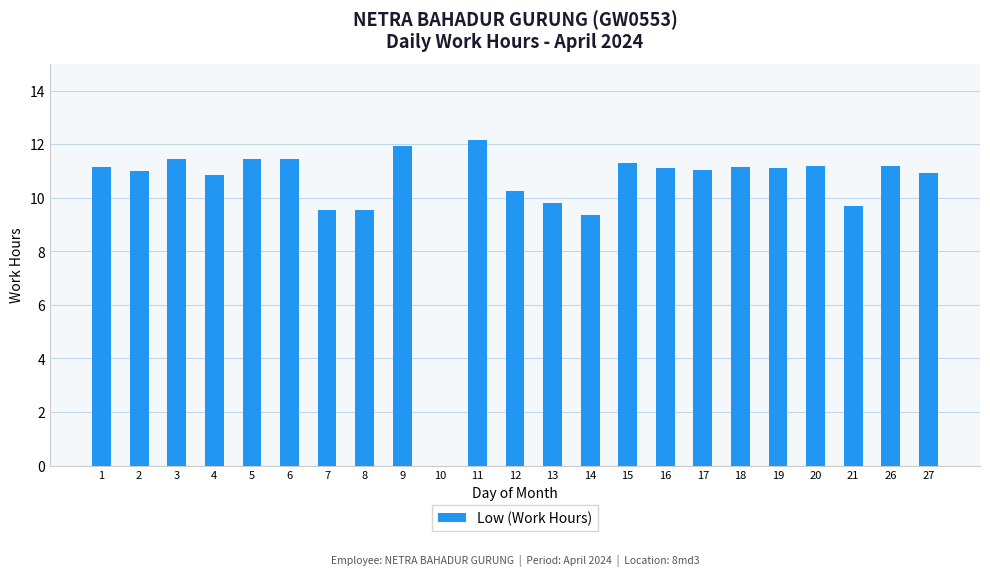

What is the change in value from 6 to 17?

-0.4